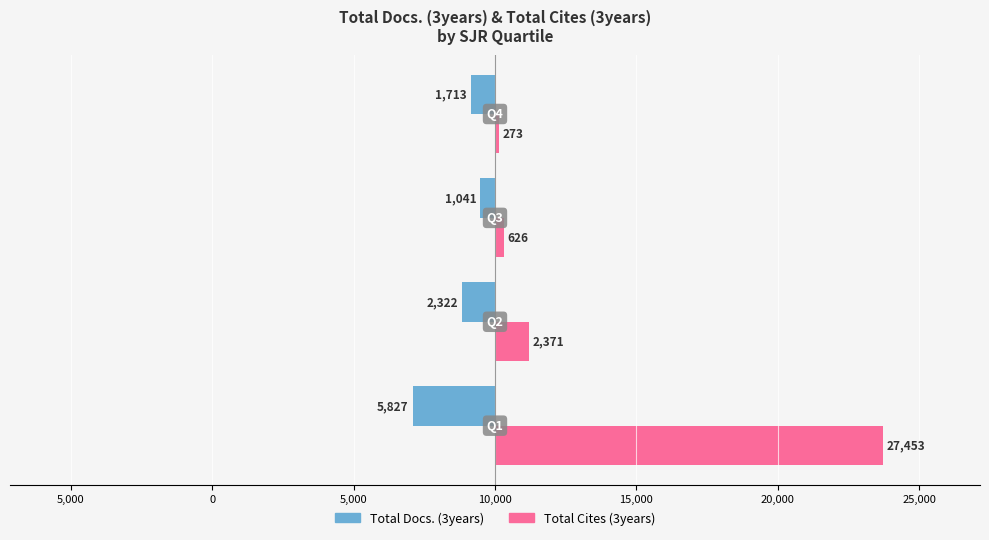

Which series has the widest spread of values?

Total Cites (3years)